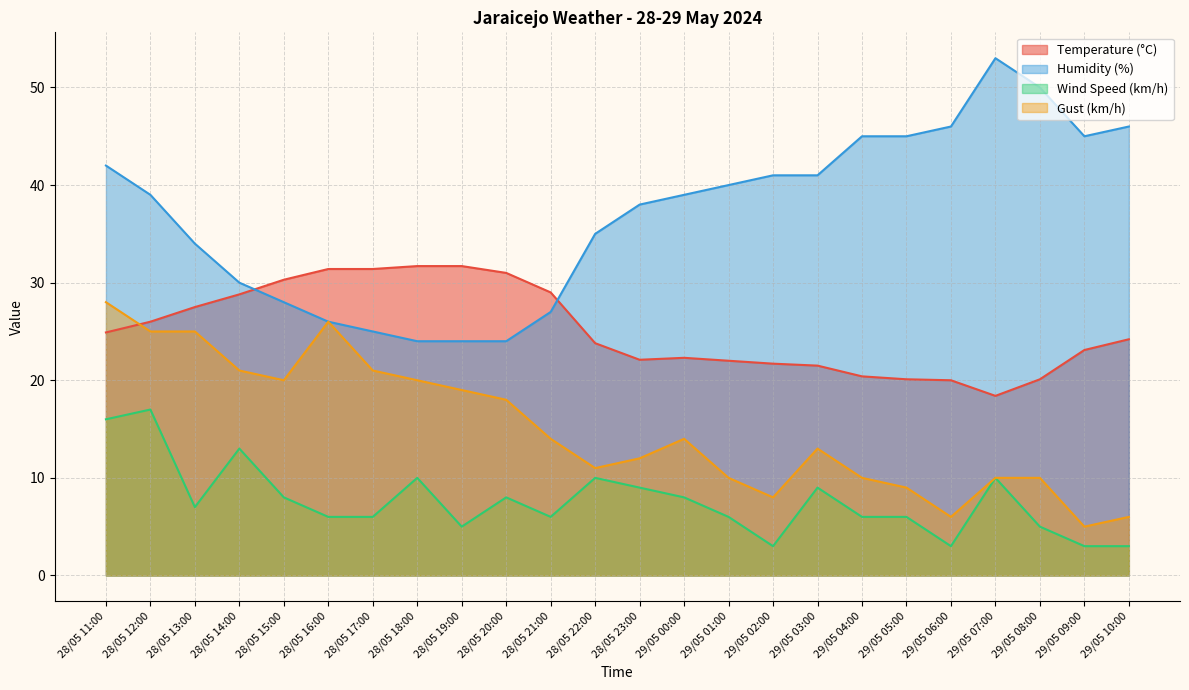

Is the value of Gust (km/h) at 29/05 05:00 greater than the value of Temperature (°C) at 29/05 03:00?

No